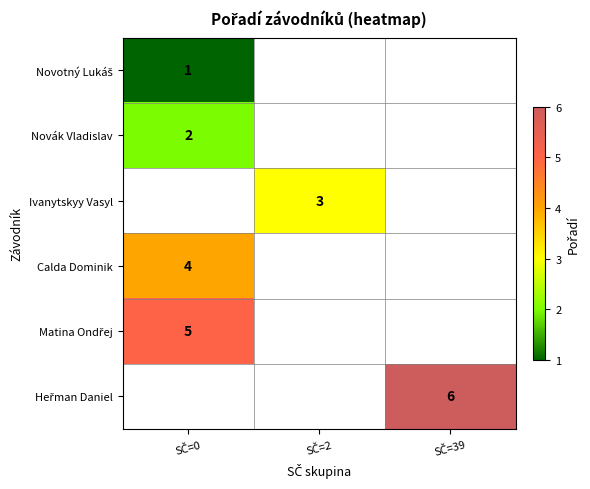

True or false: Ivanytskyy Vasyl has a value of 1.2 at SČ=2.

False